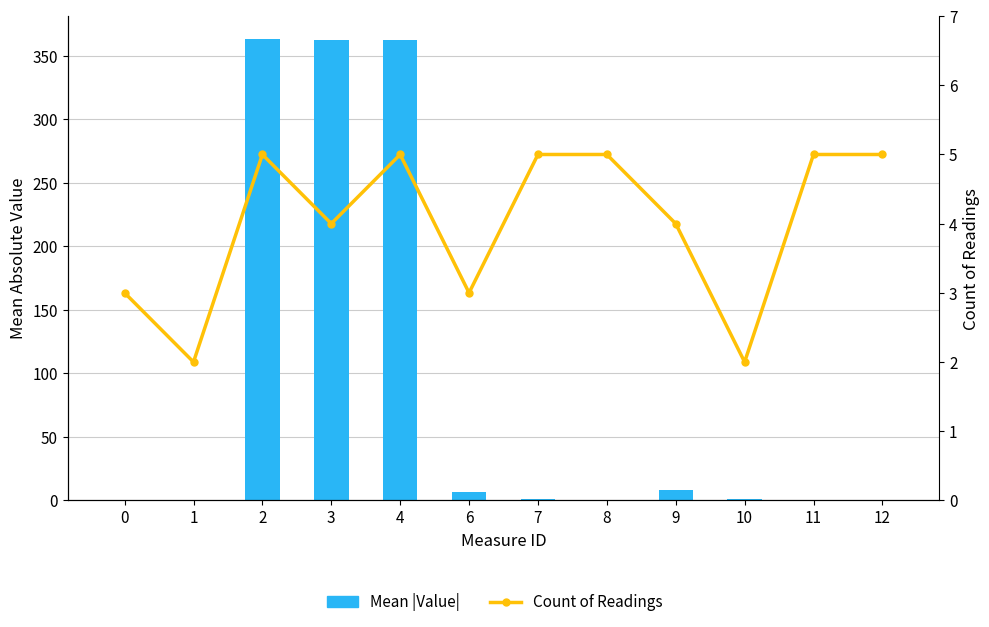

Read the Count of Readings value at 2.

5.0